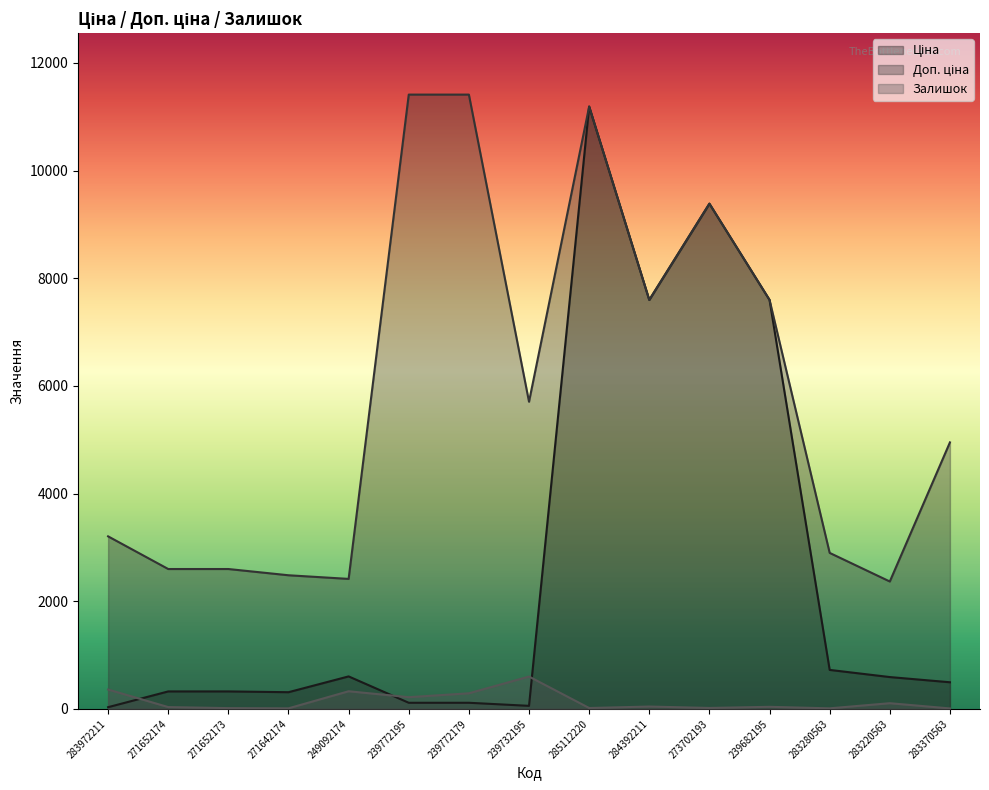

What is the difference between the maximum and minimum values in the Ціна series?

11156.1